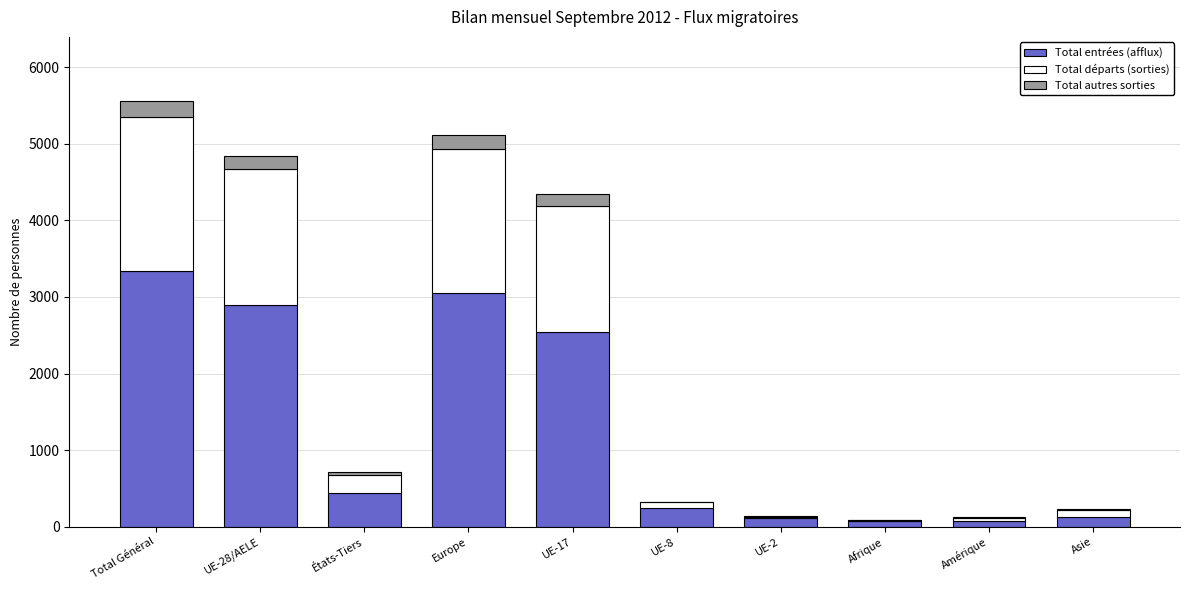

What is the maximum value for Total entrées (afflux)?

3343